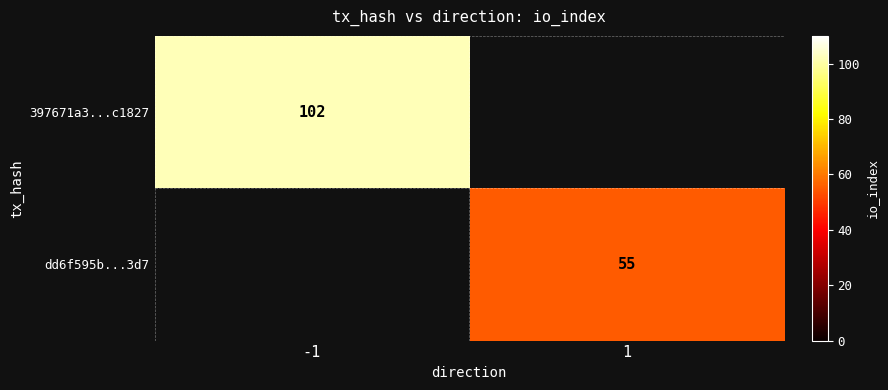

The value of dd6f595b...3d7 at 1 is 55. True or false?

True